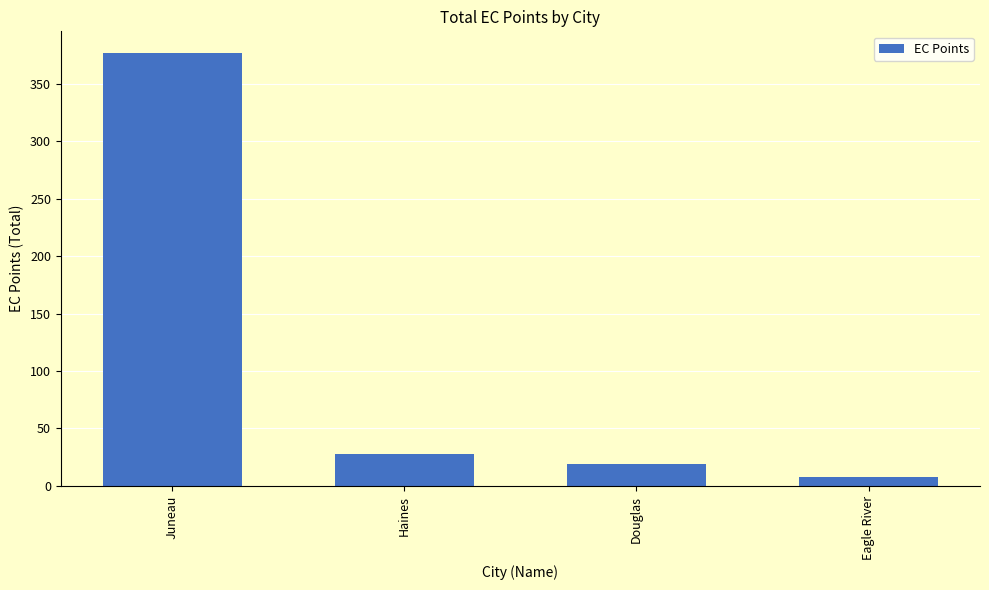

What is the label of the 4th bar from the right?

Juneau